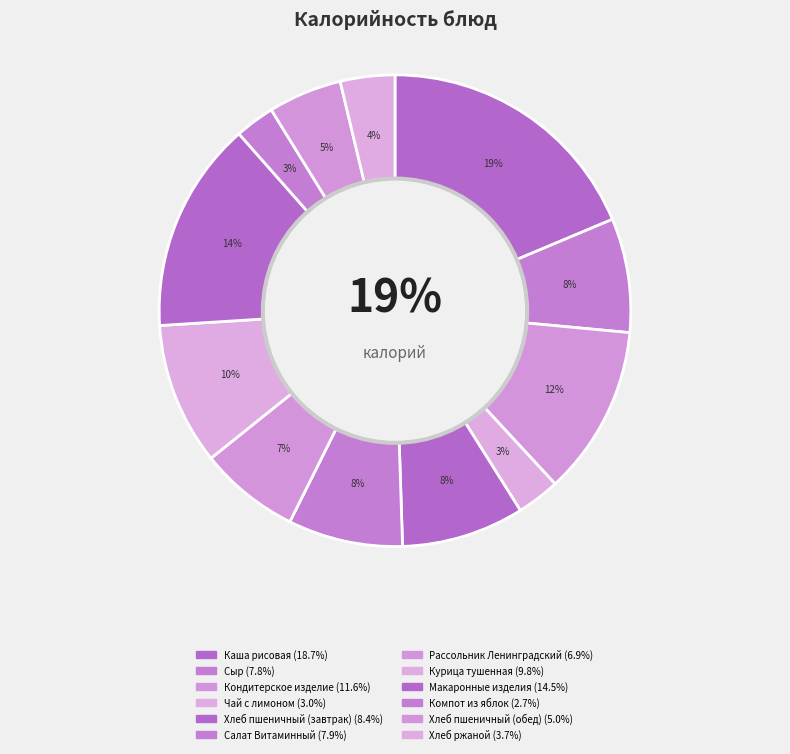

Is there a majority slice in this chart?

No